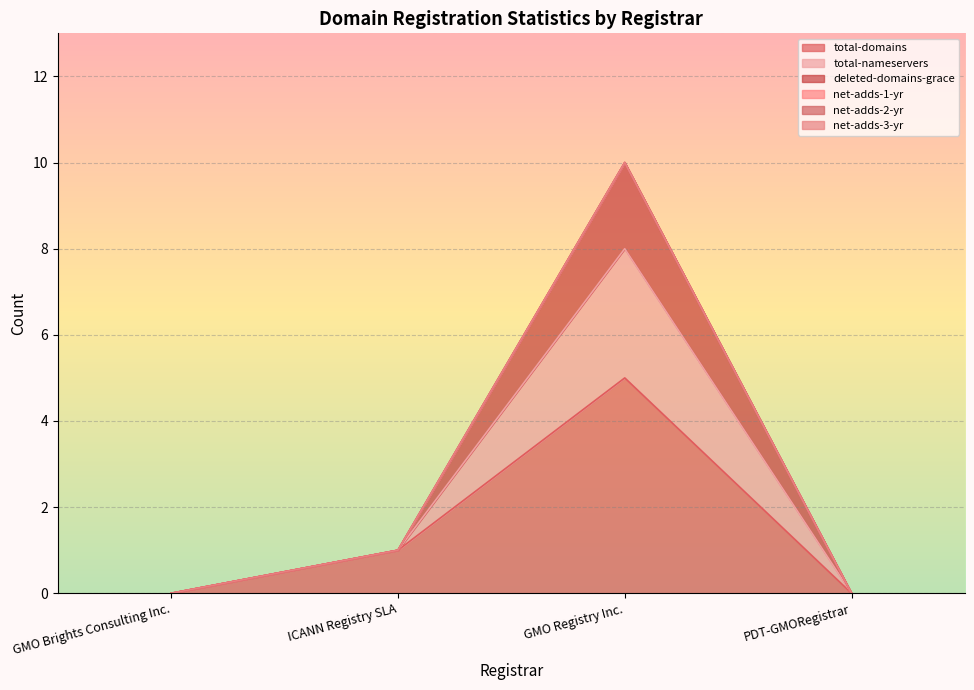

How many data points in total-domains are less than 1?

2